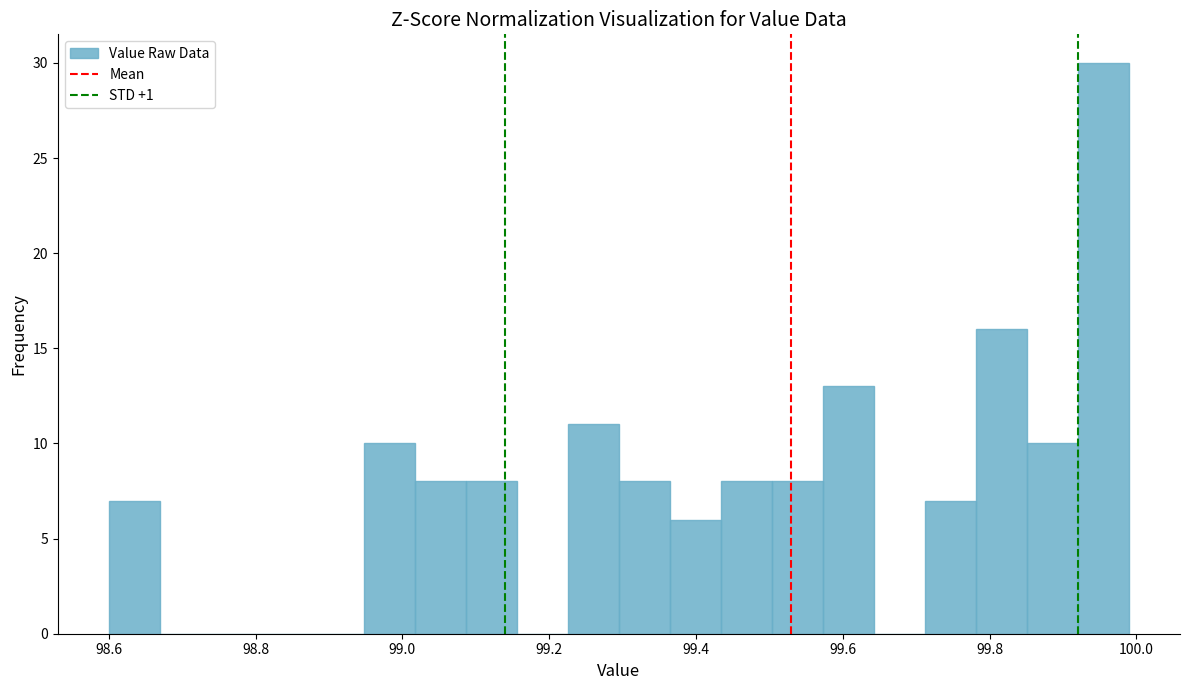

Read against the x-axis, roughly where is the centre of the tallest bar?

99.96